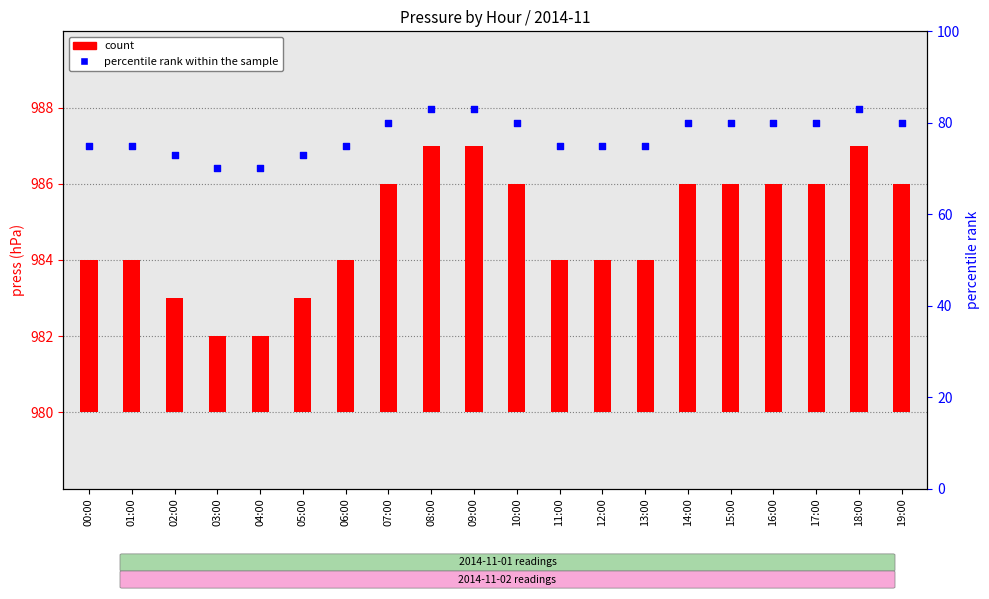

Which series reaches the minimum Y coordinate?

count